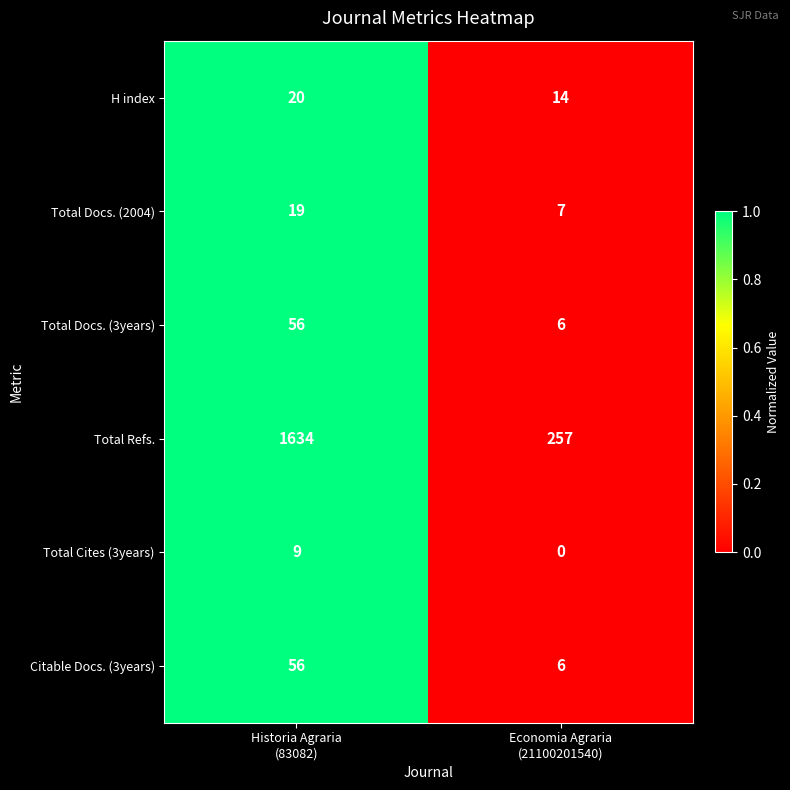

Count the number of categories in the chart.

2